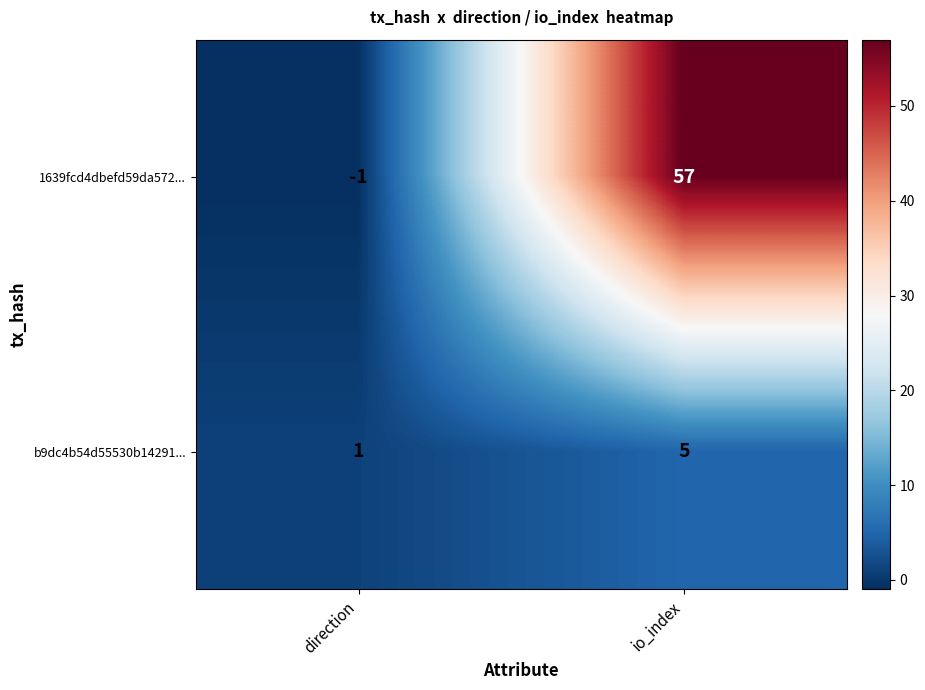

Read the b9dc4b54d55530b14291... value at io_index.

5